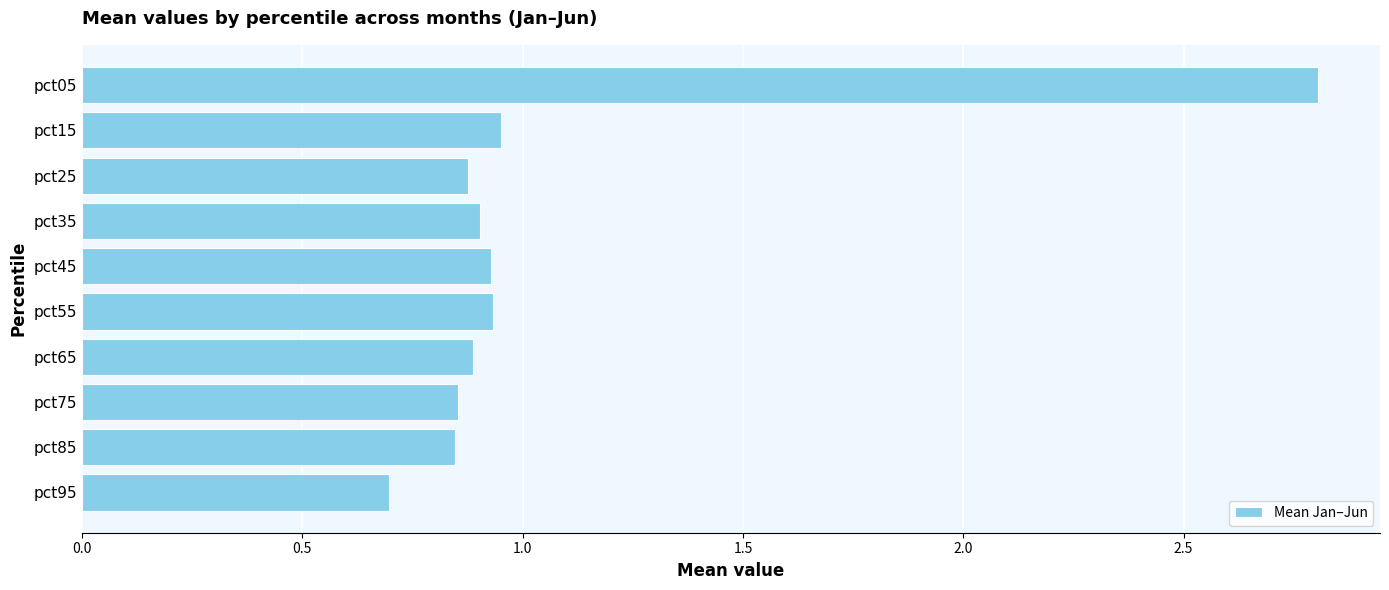

The chart shows a value of 0.3 at pct45. True or false?

False